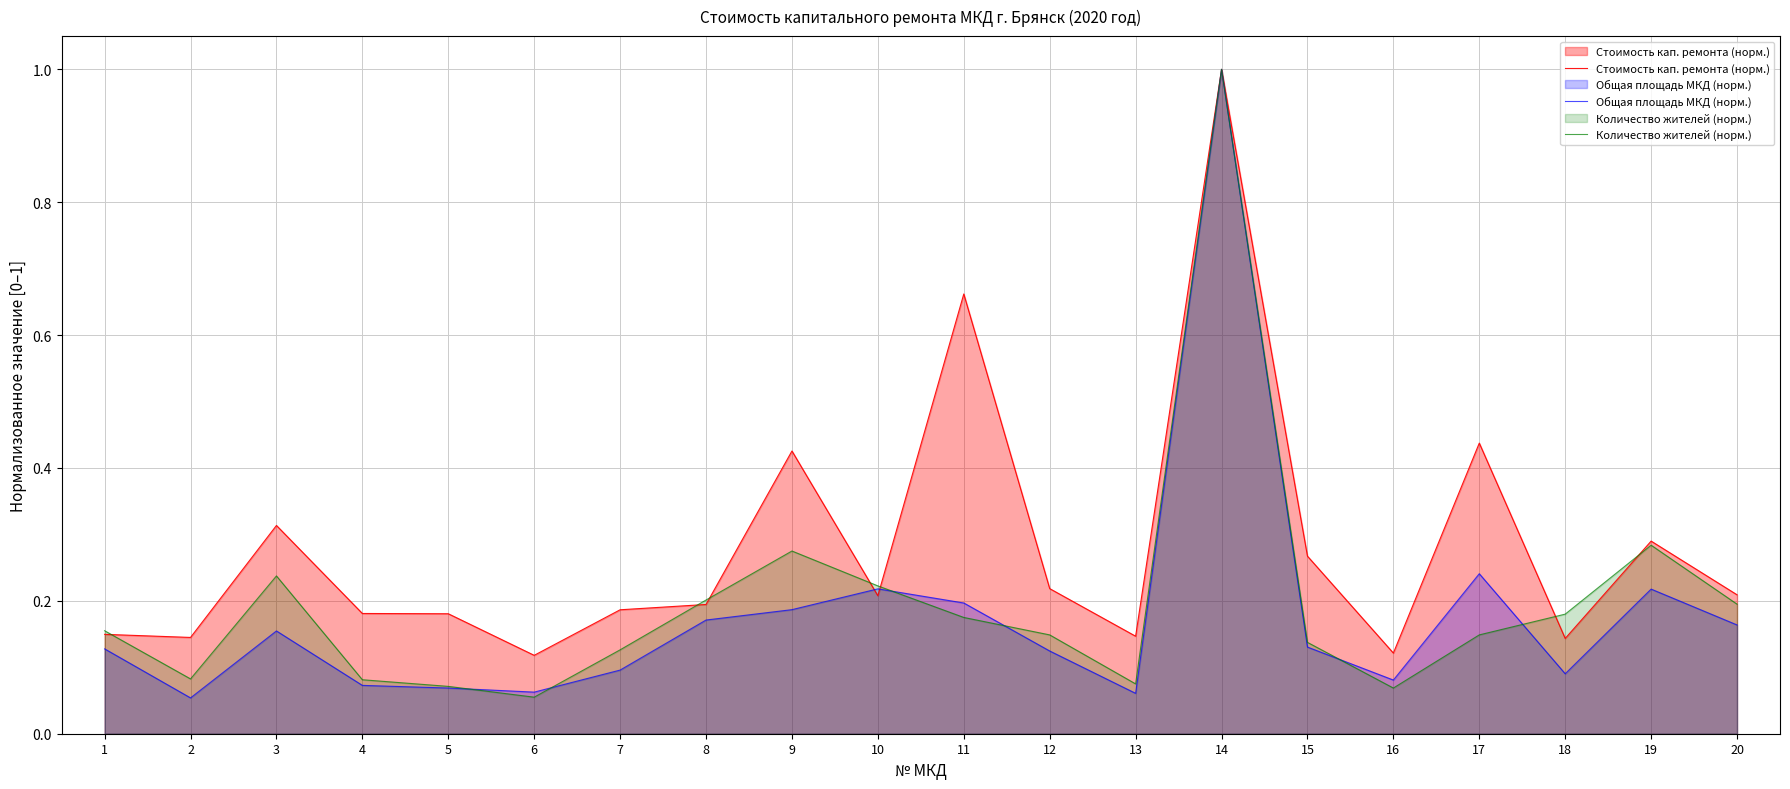

What are all the series names shown in the legend?

Стоимость кап. ремонта (норм.), Общая площадь МКД (норм.), Количество жителей (норм.)